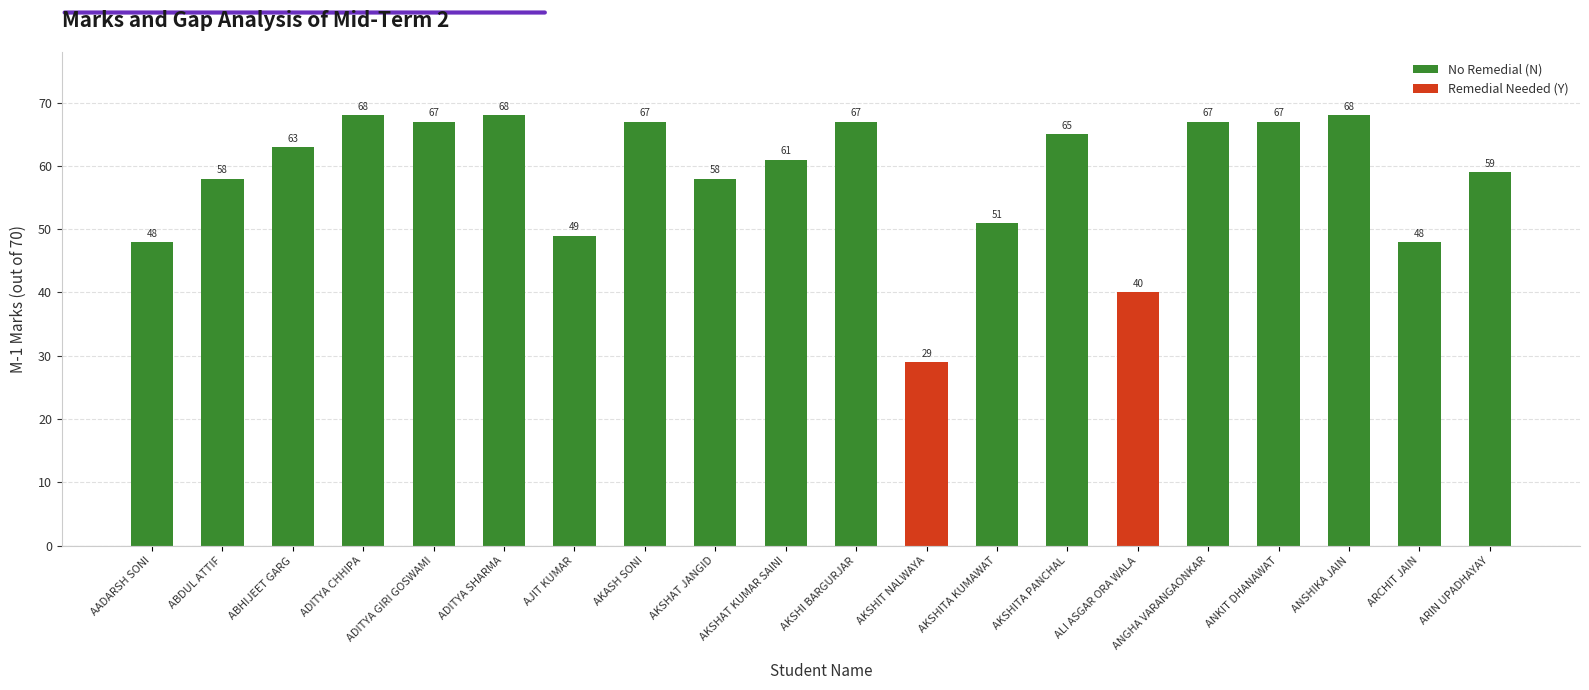

Rank the categories by value from highest to lowest.

ADITYA CHHIPA, ADITYA SHARMA, ANSHIKA JAIN, ADITYA GIRI GOSWAMI, AKASH SONI, AKSHI BARGURJAR, ANGHA VARANGAONKAR, ANKIT DHANAWAT, AKSHITA PANCHAL, ABHIJEET GARG, AKSHAT KUMAR SAINI, ARIN UPADHAYAY, ABDUL ATTIF, AKSHAT JANGID, AKSHITA KUMAWAT, AJIT KUMAR, AADARSH SONI, ARCHIT JAIN, ALI ASGAR ORA WALA, AKSHIT NALWAYA